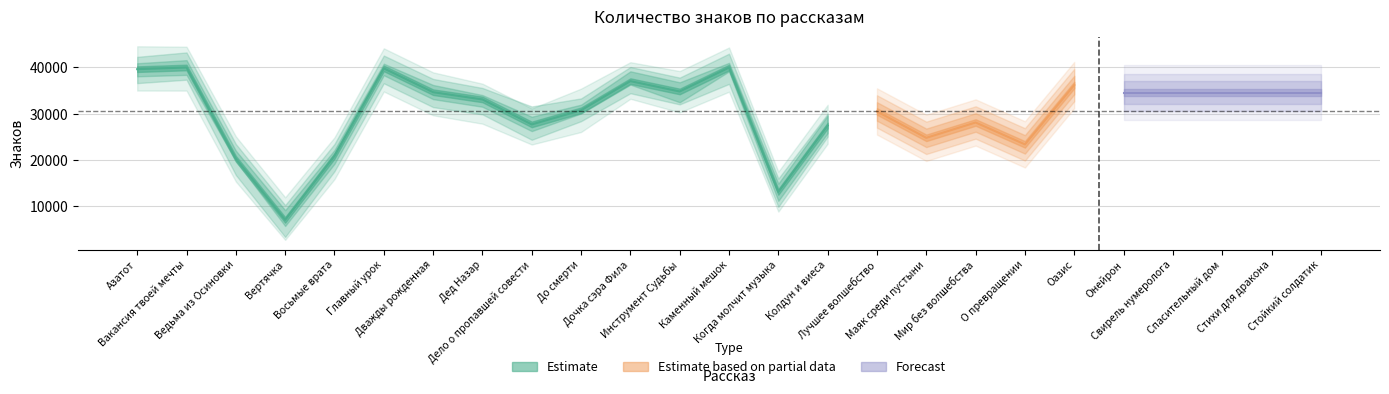

Approximately how many times larger is the value at Спасительный дом compared to Колдун и виеса?

1.2